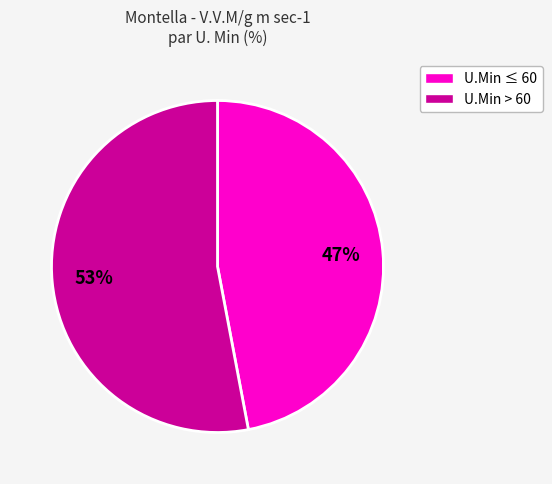

To the nearest percent, what is the difference between the largest and smallest slice percentages?

6%